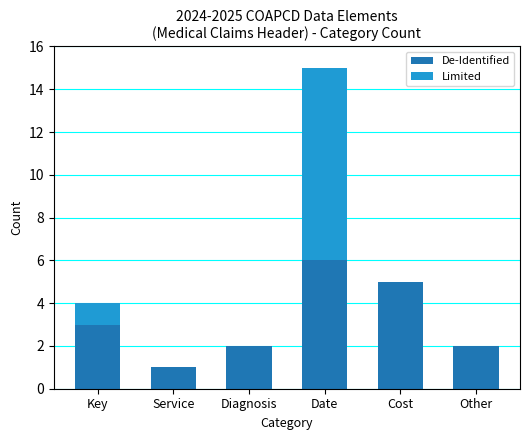

At which category is the sum across all series the highest?

Date